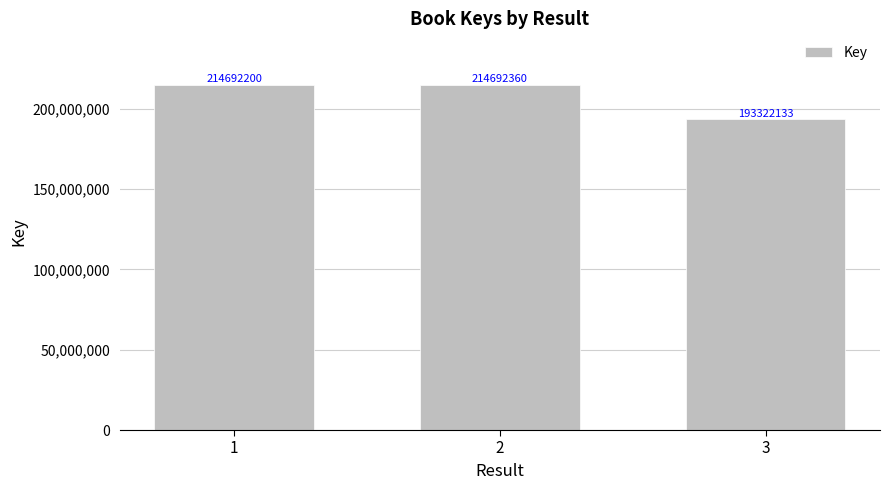

What is the greatest value displayed?

214692360